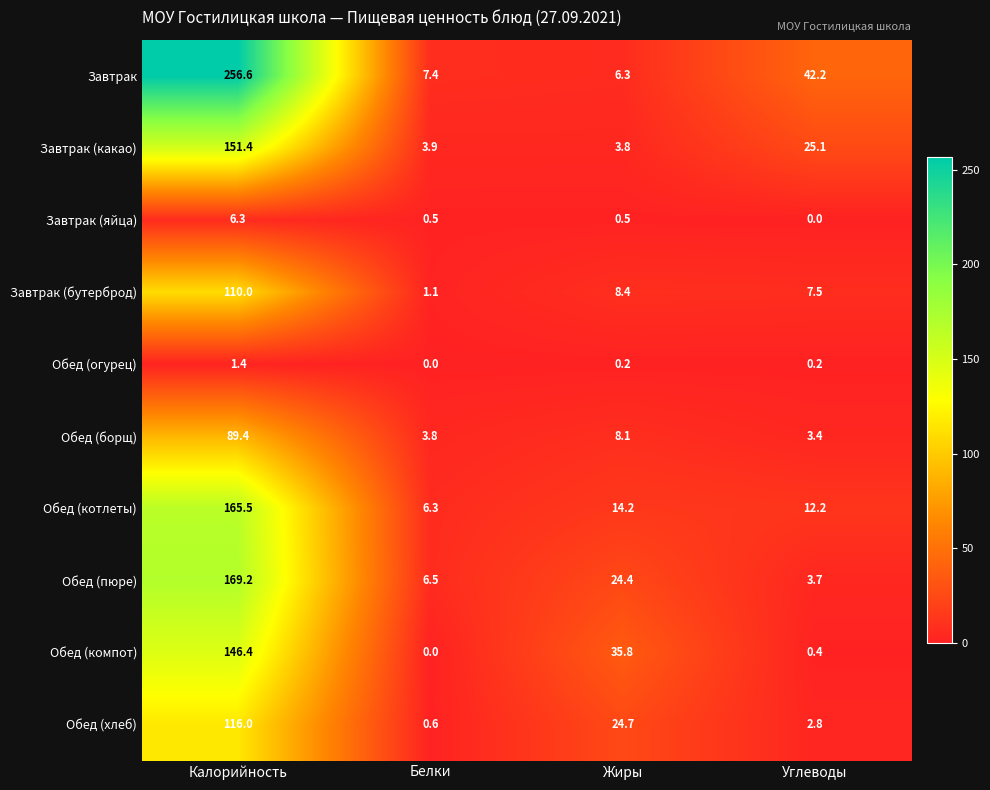

Which series has the largest total across all categories?

Завтрак